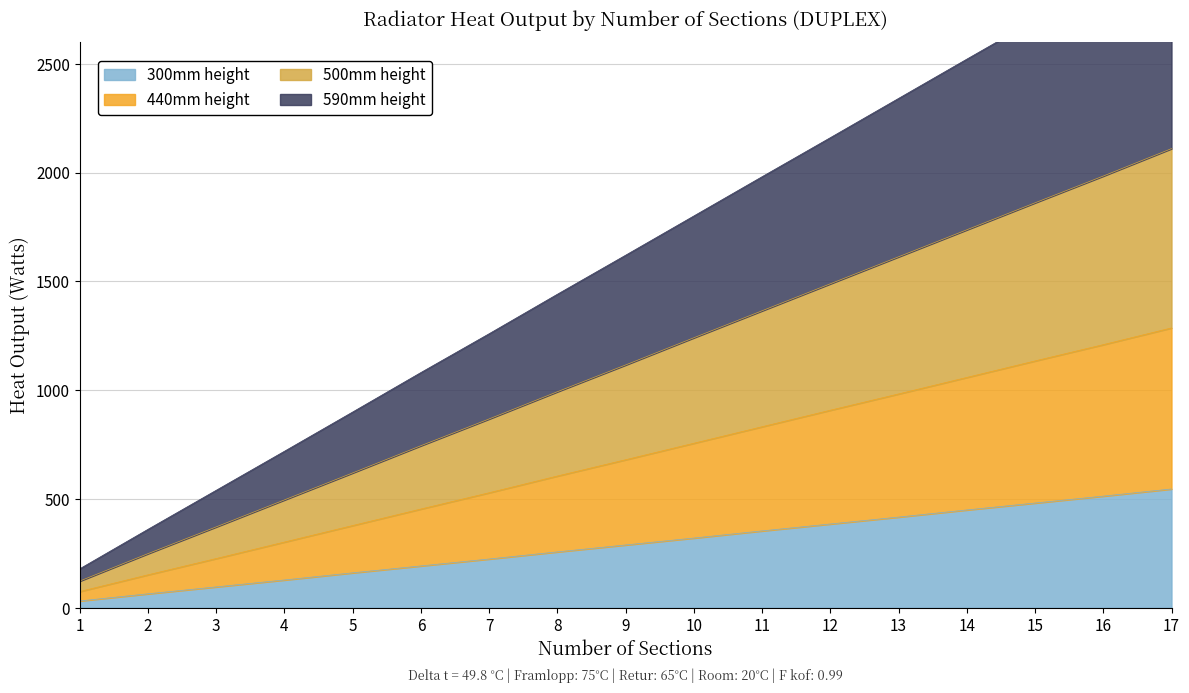

True or false: 300mm height and 440mm height cross at least once.

False